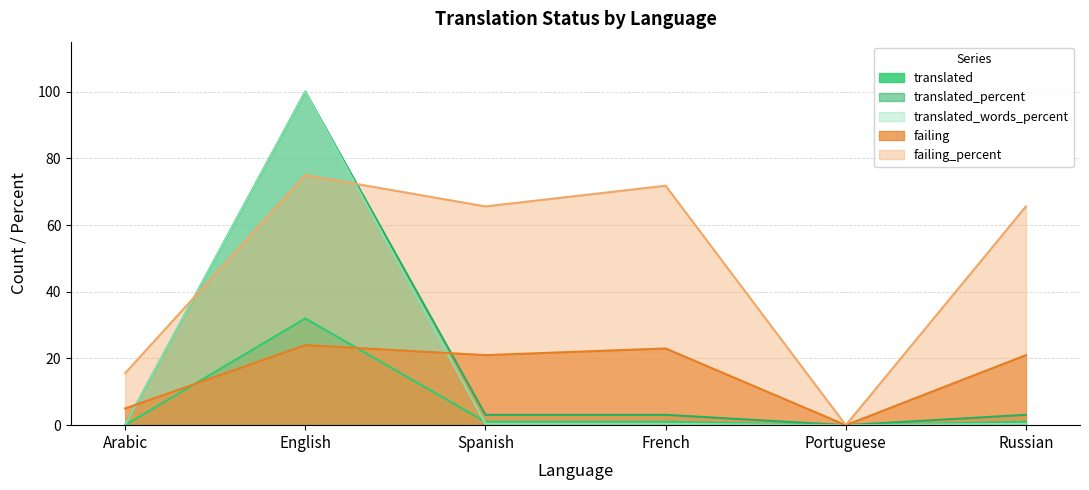

True or false: failing has more than 1 points higher than both neighbors.

True